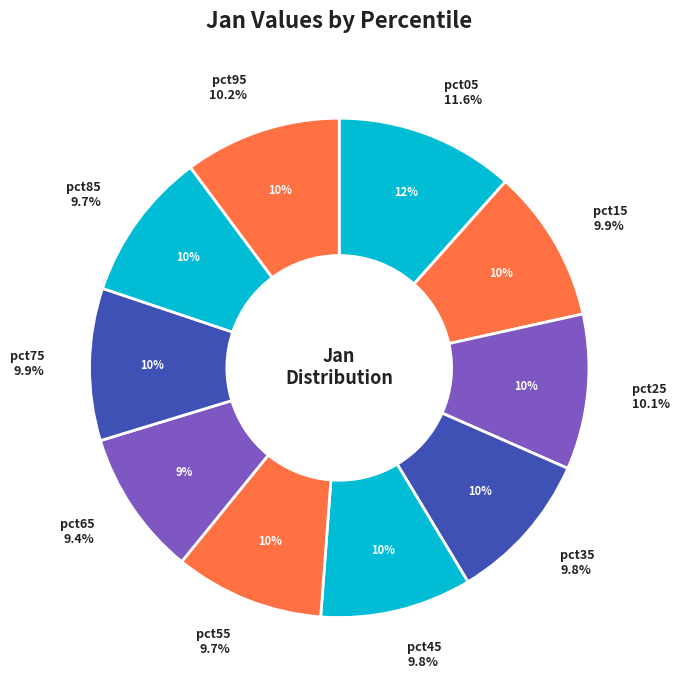

Which category has the biggest portion of the pie?

pct05